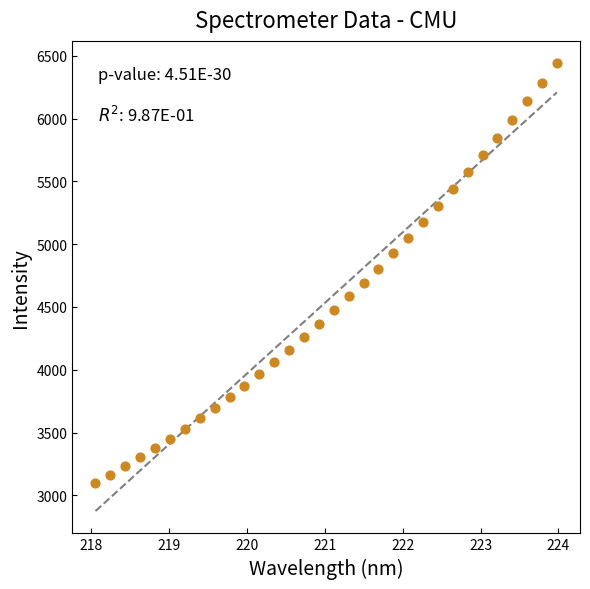

What is the range of X values (max minus min)?

5.9